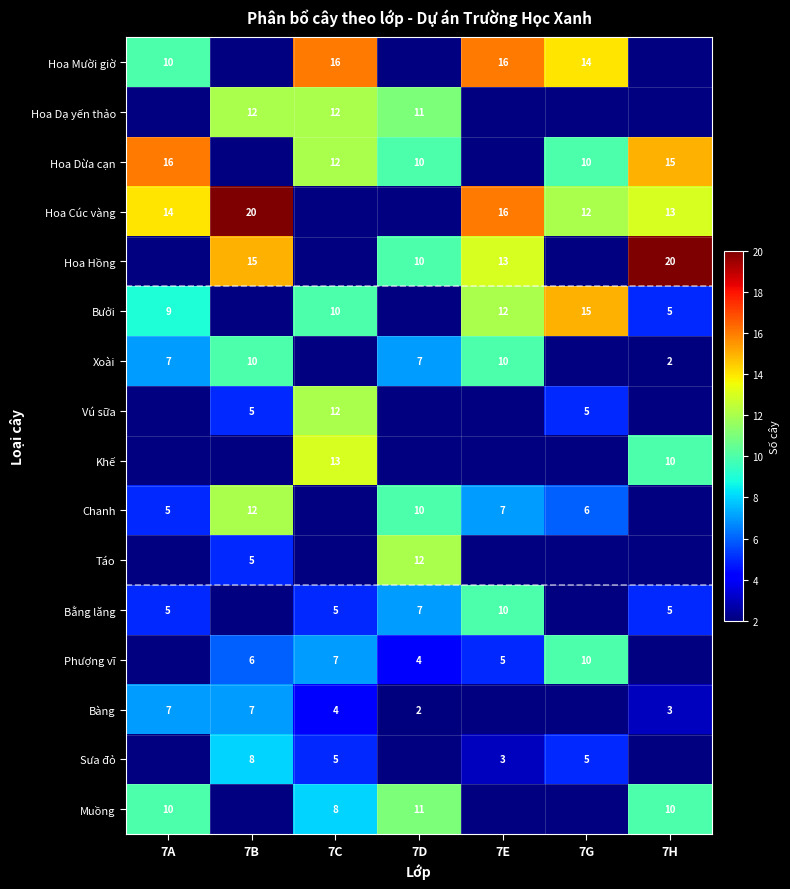

The Hoa Dừa cạn series shows 3 at 7A. True or false?

False